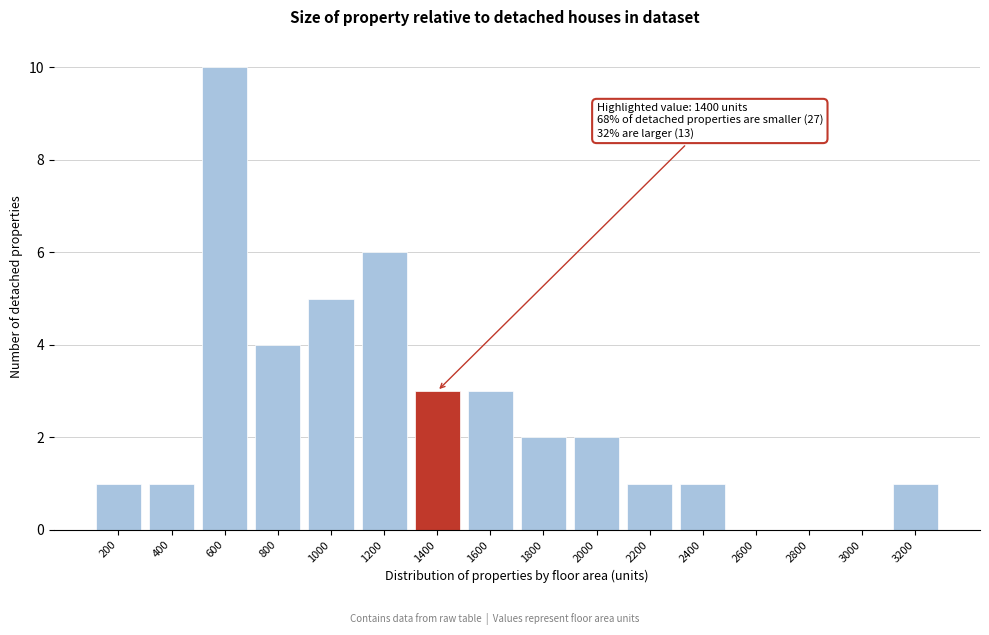

Reading left to right, list all the values displayed in this chart.

200=1	400=1	600=10	800=4	1000=5	1200=6	1400=3	1600=3	1800=2	2000=2	2200=1	2400=1	2600=0	2800=0	3000=0	3200=1